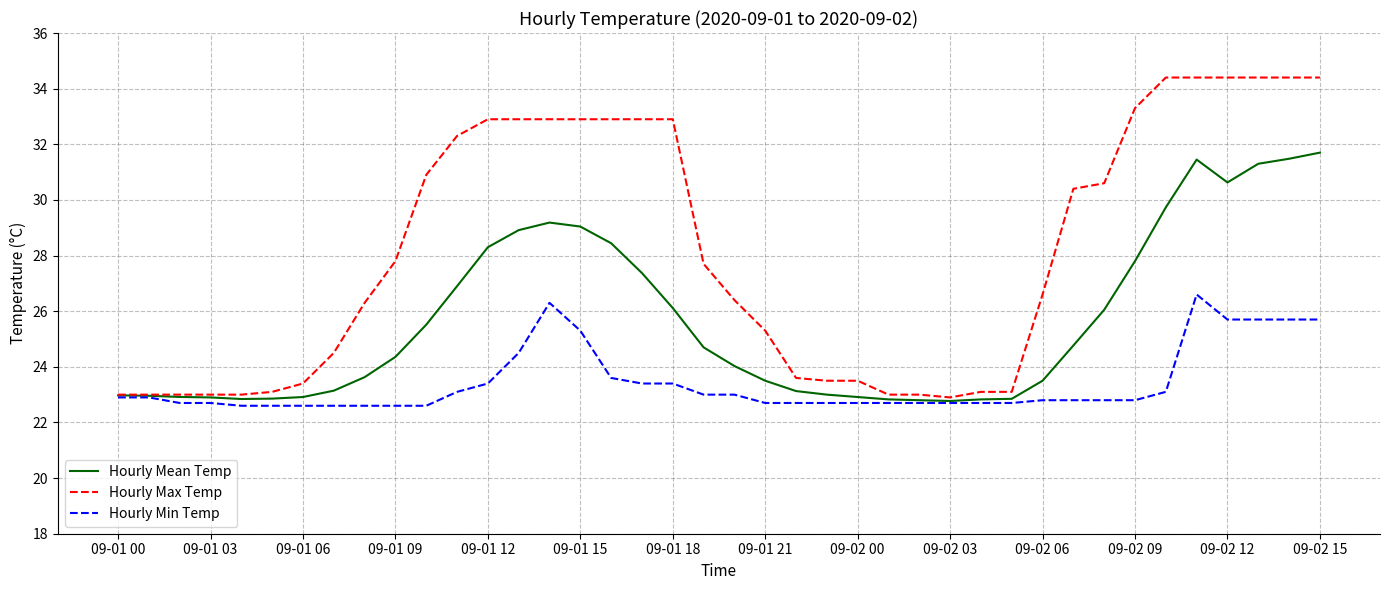

What is the minimum value shown in the chart?

22.6